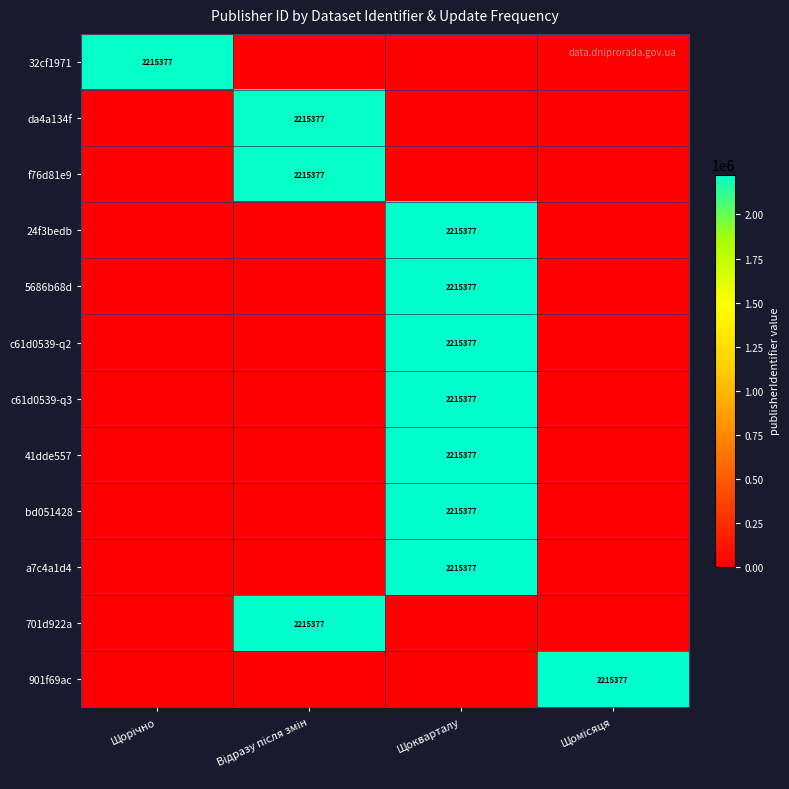

True or false: c61d0539-q3 has a value of 1263622 at Щокварталу.

False